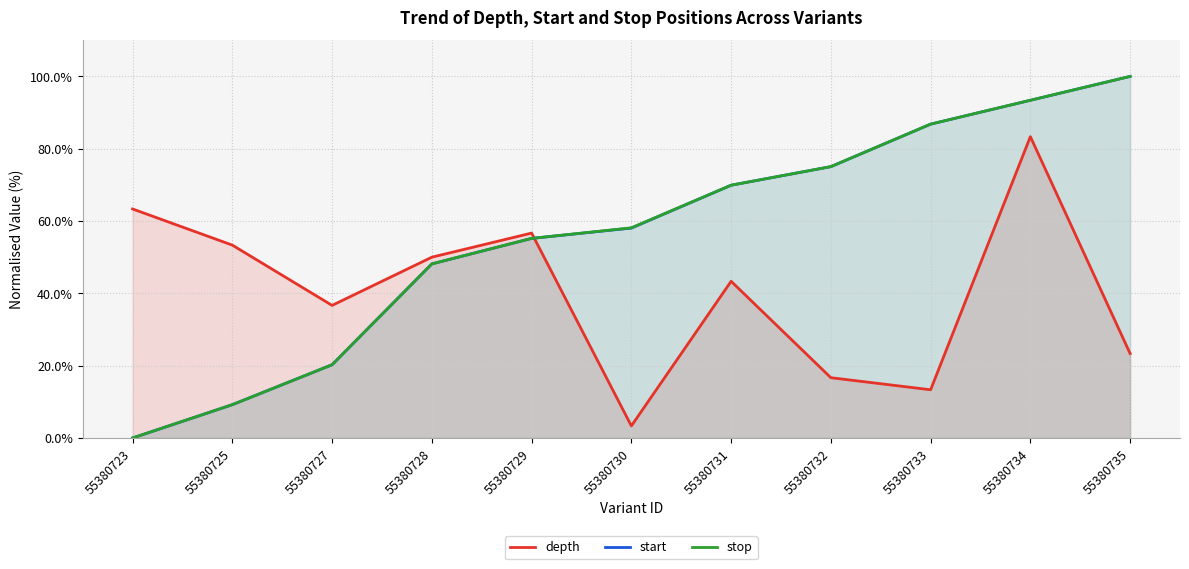

What value does the start series have at 55380725?

9.2